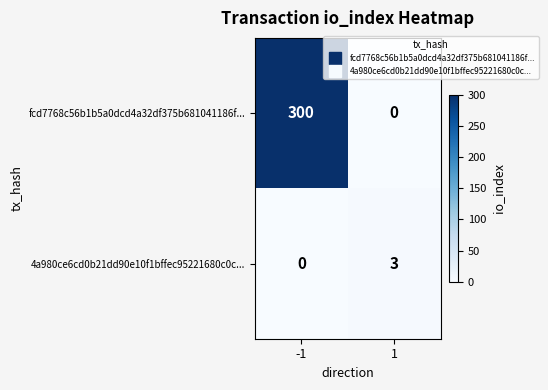

Which series has the largest total across all categories?

fcd7768c56b1b5a0dcd4a32df375b681041186f...